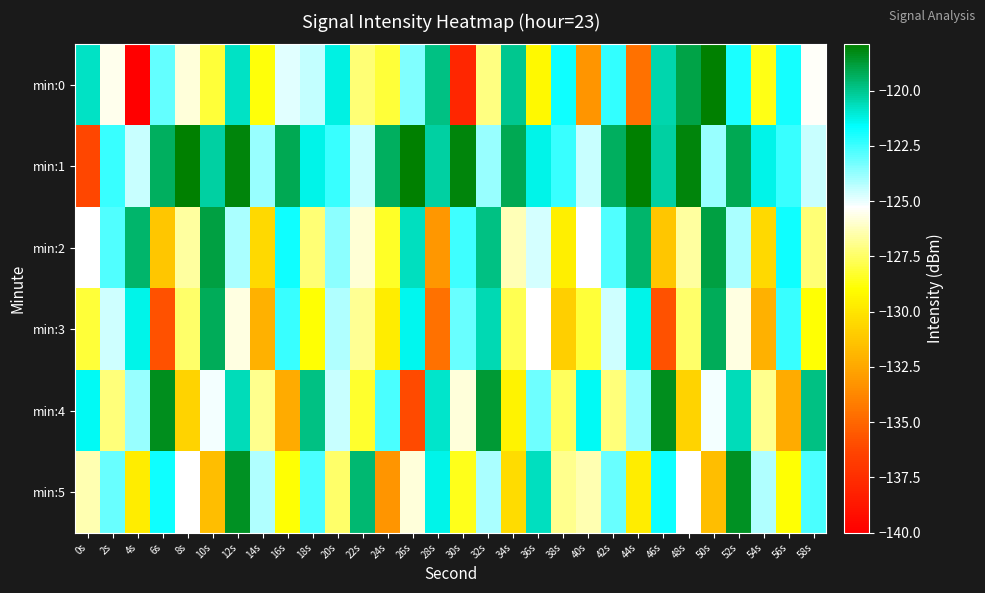

What is the total value across all series at 0s?

-758.4